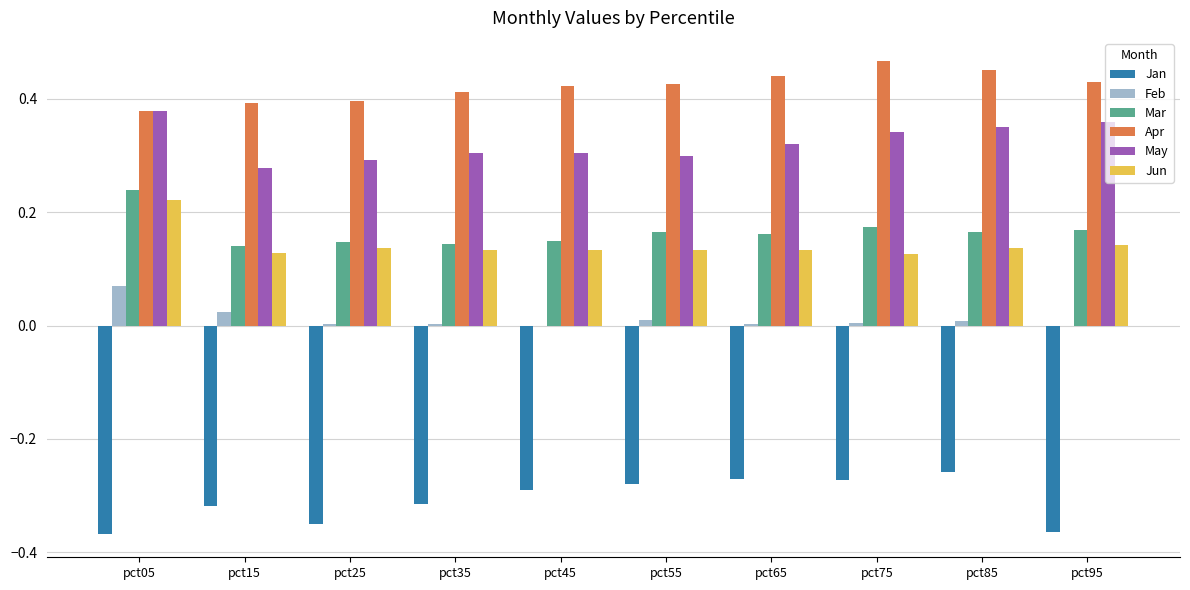

Which category has the highest value in the May series?

pct05